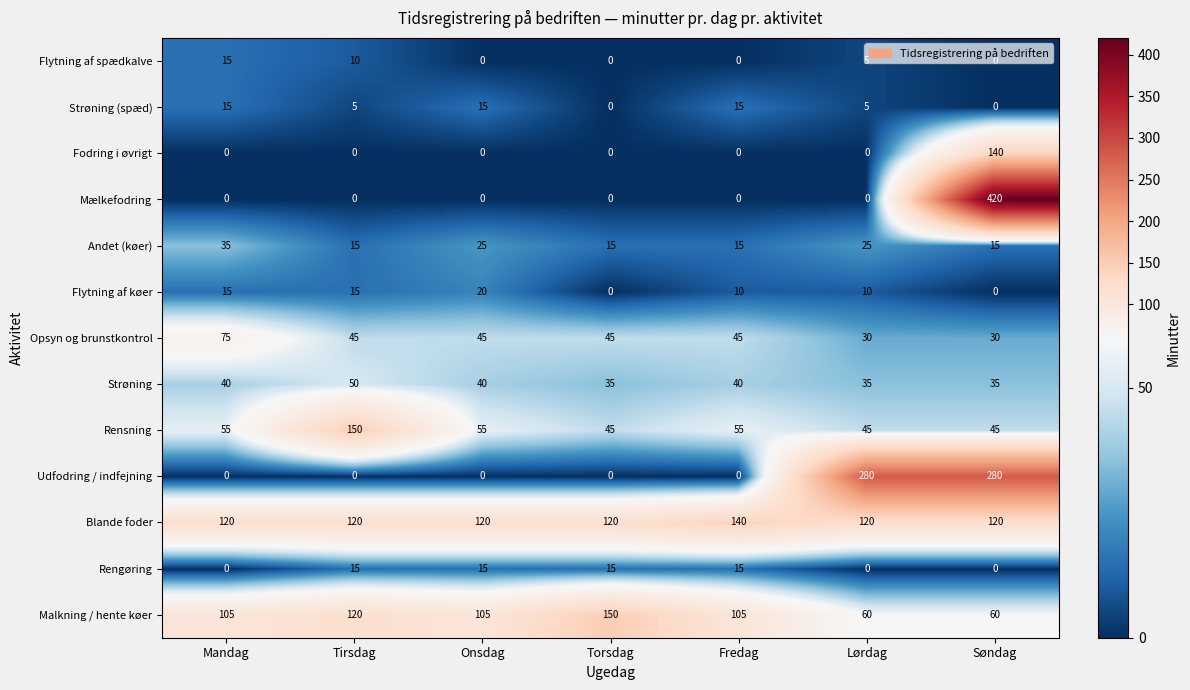

What is the highest value of the Opsyn og brunstkontrol series?

75